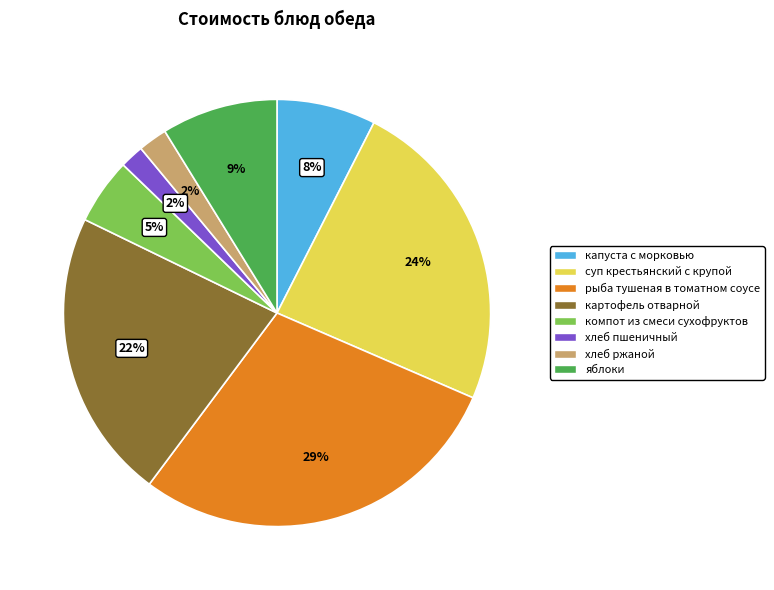

Is the sum of капуста с морковью and картофель отварной greater than half?

No